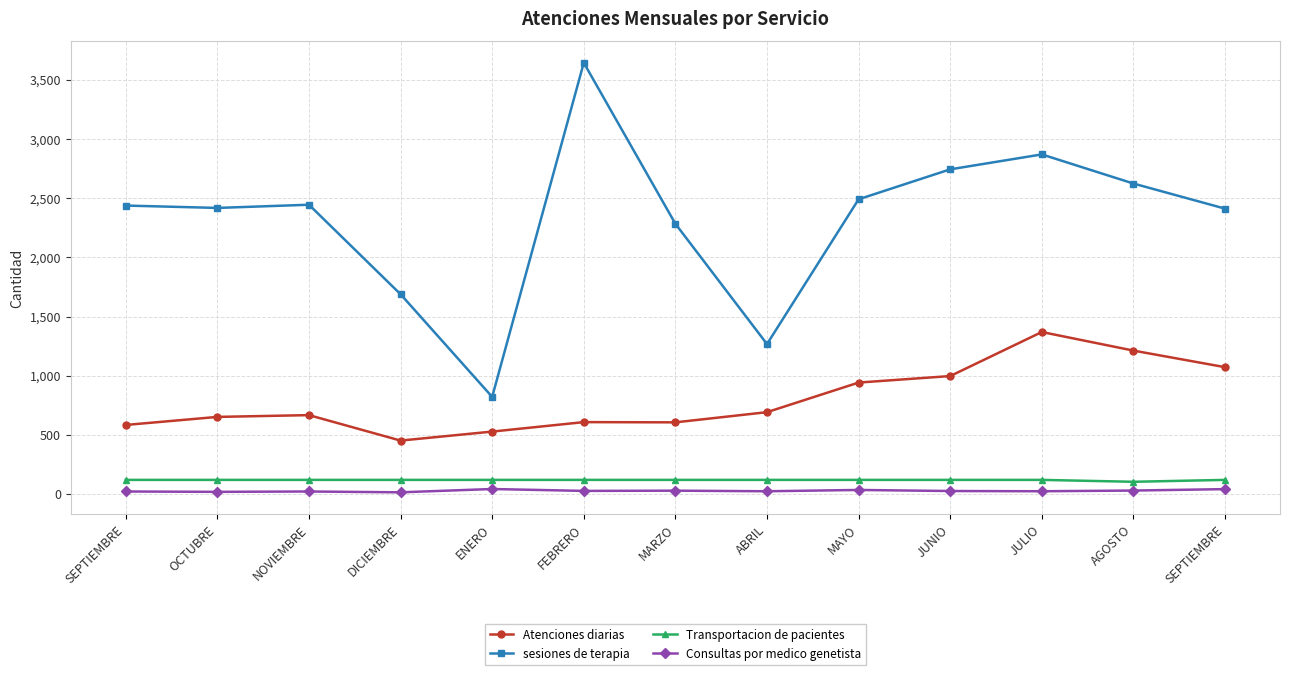

Where is Atenciones diarias nearest to the value 910?

MAYO